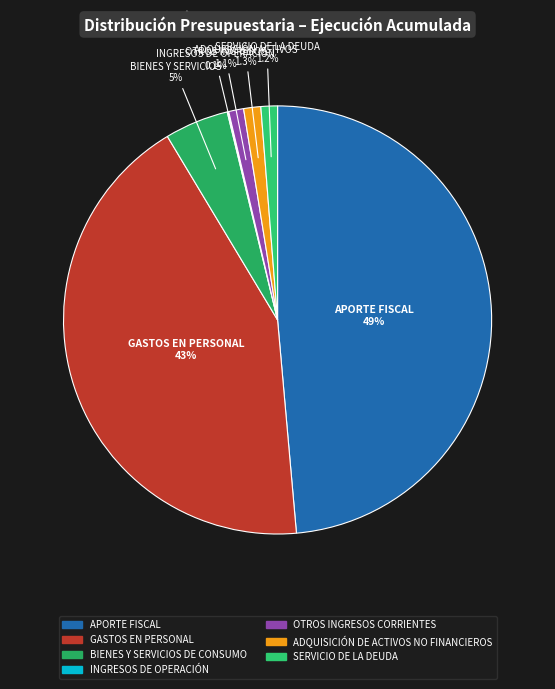

Count the number of slices in the pie.

7